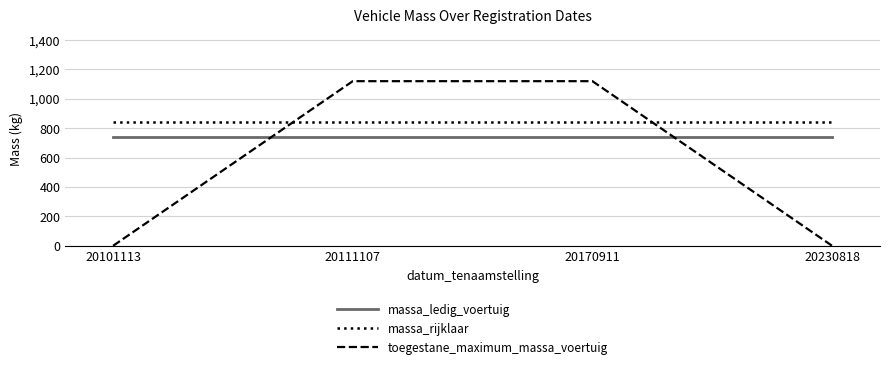

What is the sum of all massa_ledig_voertuig values?

2960